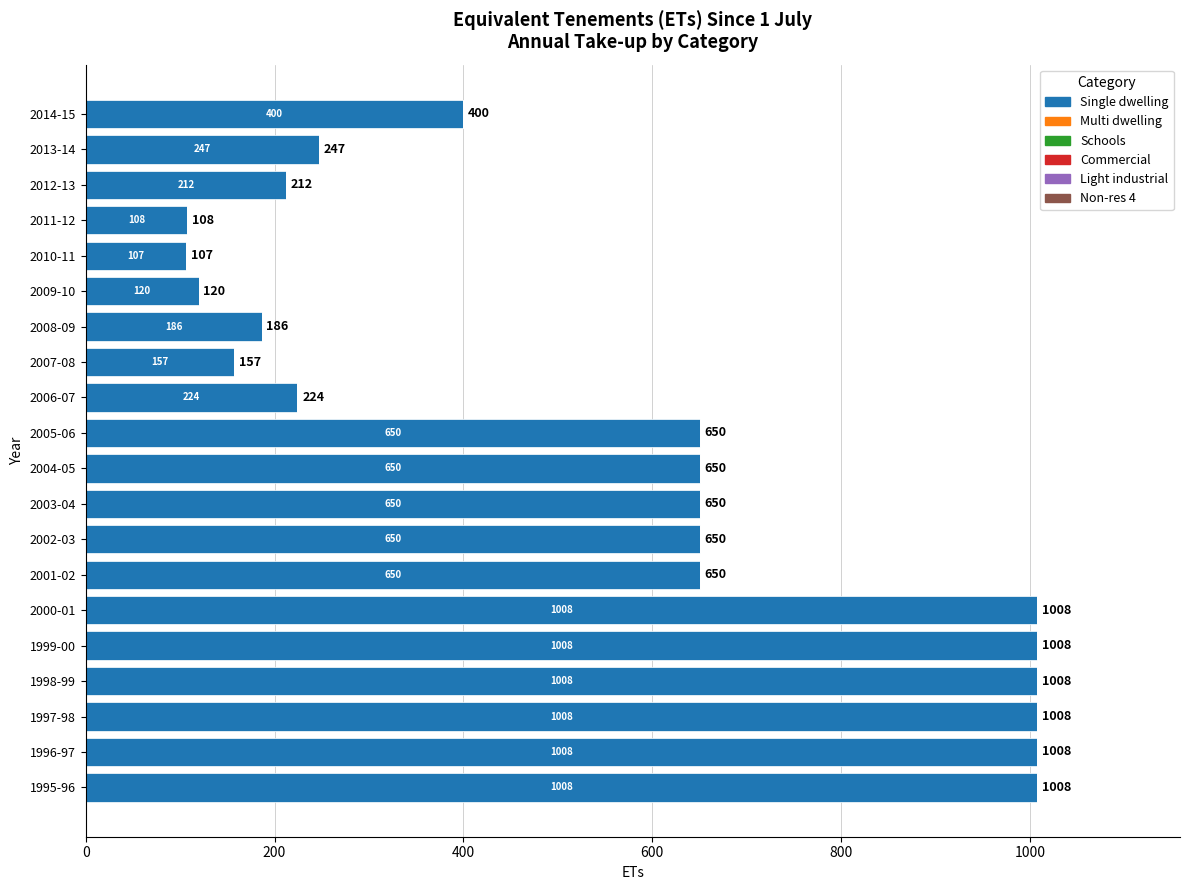

What is the ratio of the value at 1997-98 to the value at 1998-99?

1.0